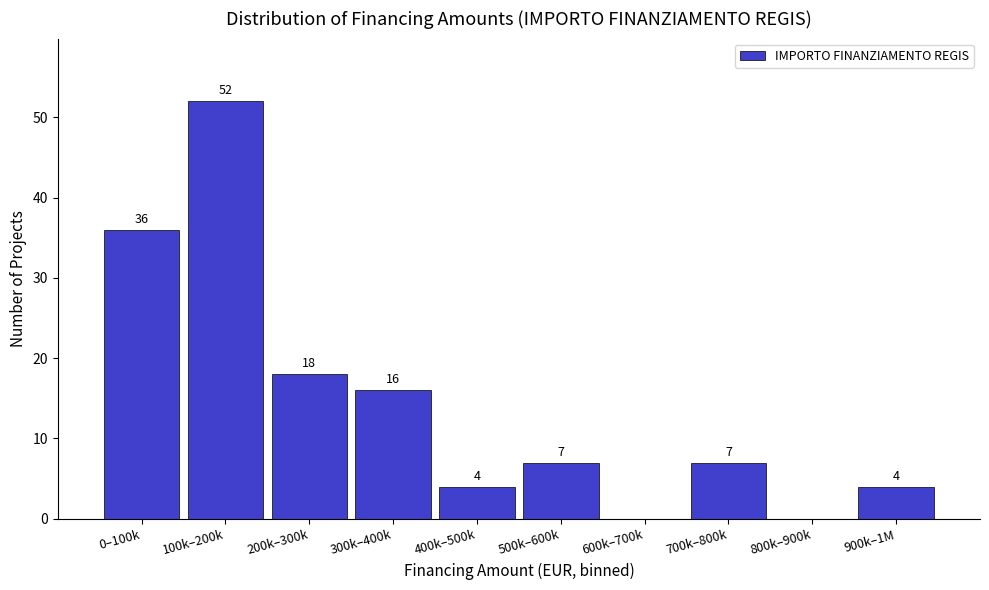

Reading right to left, transcribe all the data shown in this chart.

900k–1M=4	800k–900k=0	700k–800k=7	600k–700k=0	500k–600k=7	400k–500k=4	300k–400k=16	200k–300k=18	100k–200k=52	0–100k=36